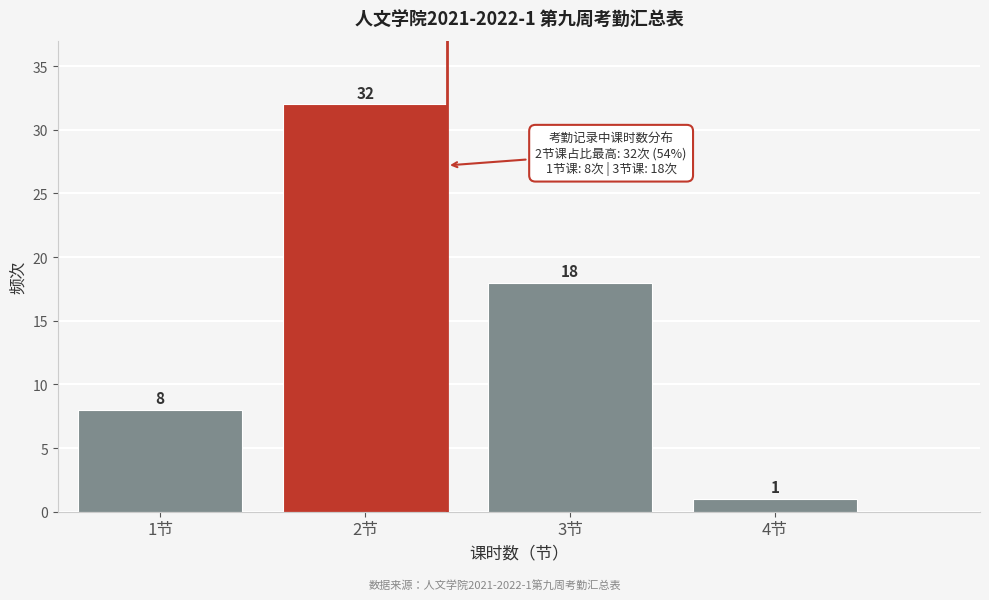

Which range on the x-axis has the tallest bar?

1.5 to 2.5